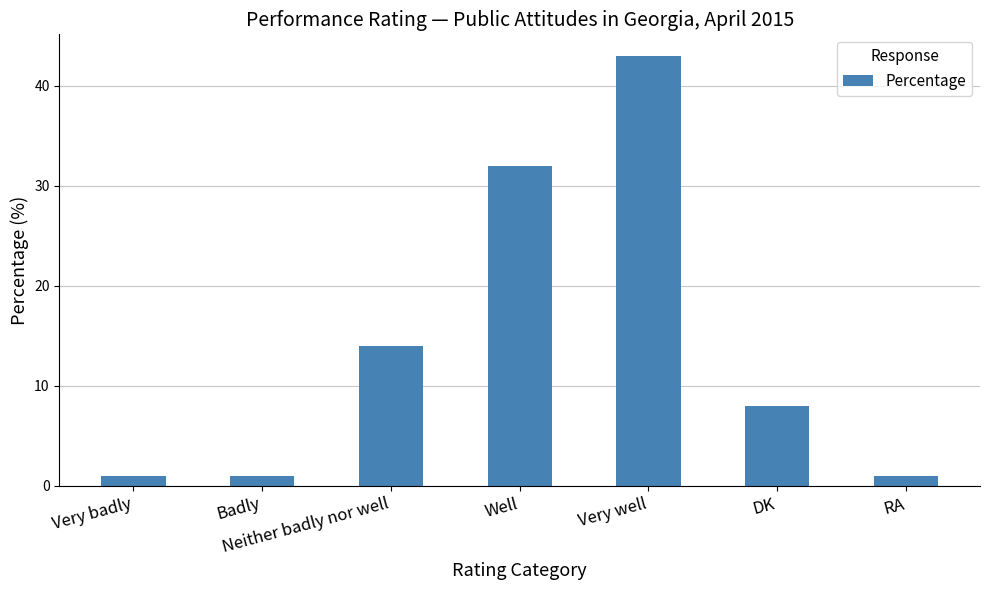

What is the sum of the values at Very well and Well?

75